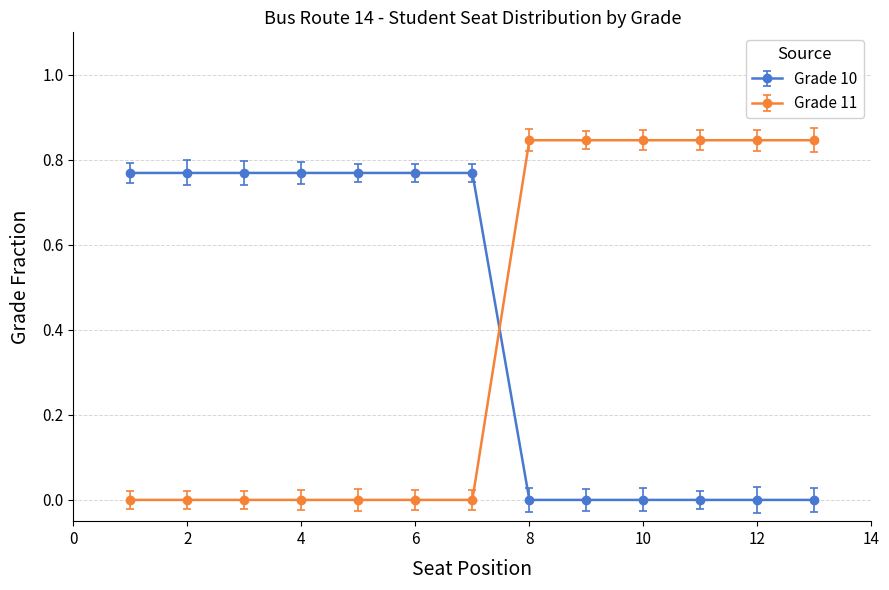

How many lines are shown in the chart?

2